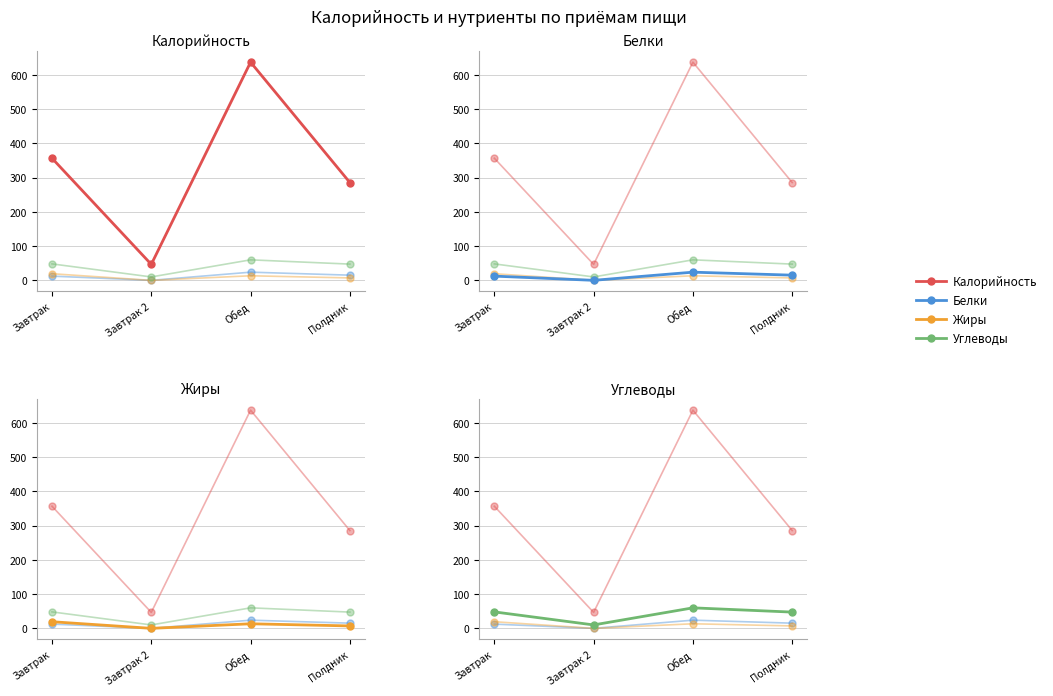

Where is the first local minimum for Калорийность?

Завтрак 2